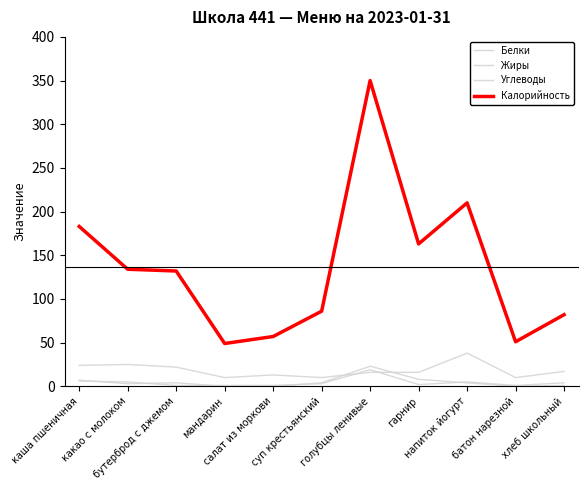

How many lines are shown in the chart?

4